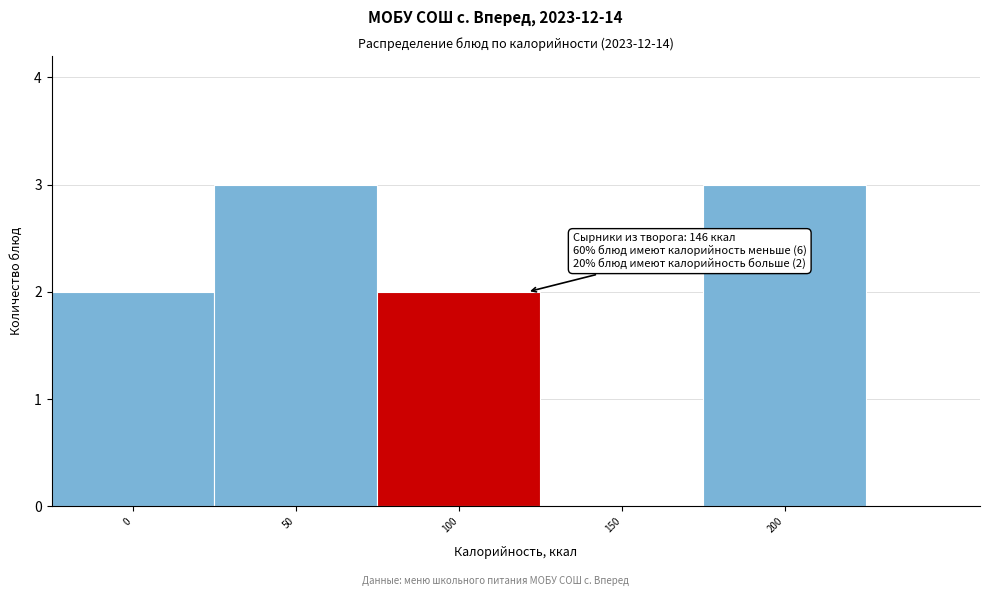

Reading right to left, extract all data points from this chart.

200=3	150=0	100=2	50=3	0=2